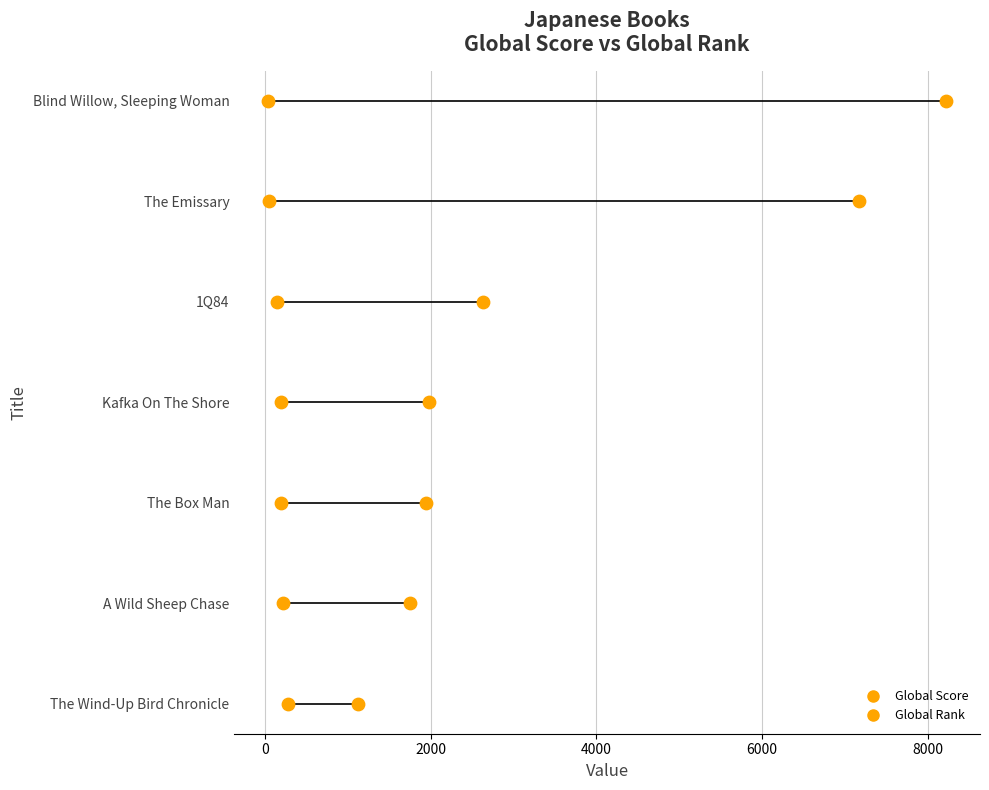

Which series reaches the maximum Y coordinate?

Global Score